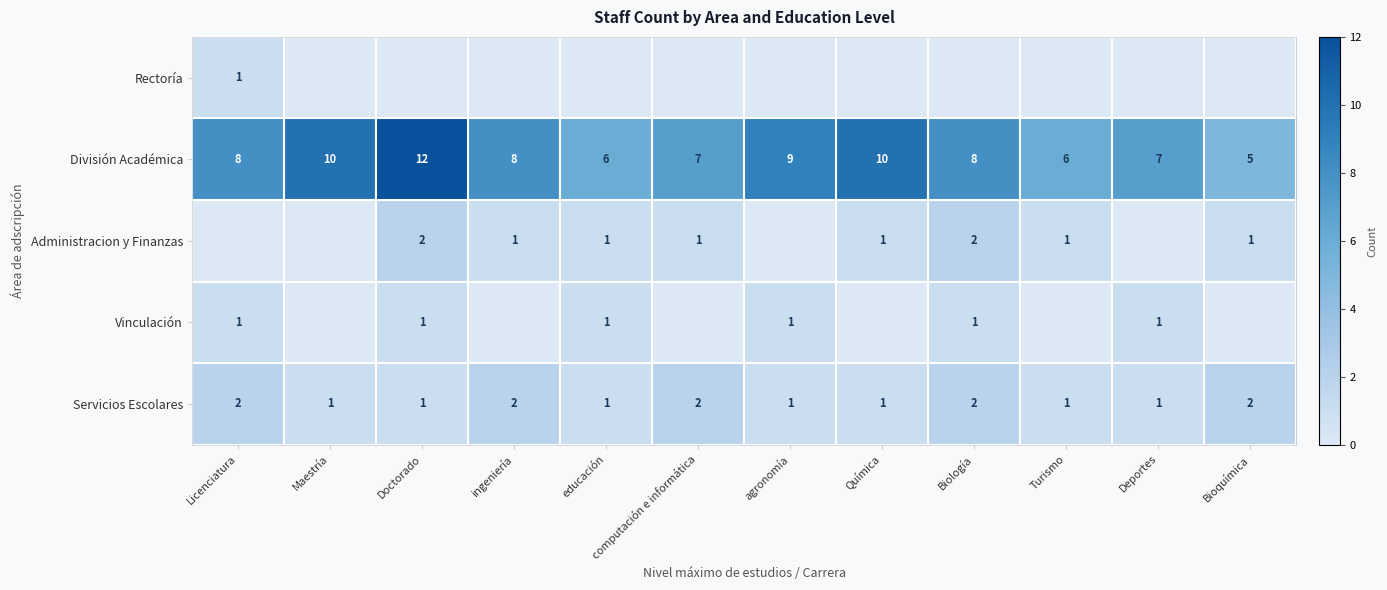

True or false: Servicios Escolares has a value of 2 at Licenciatura.

True